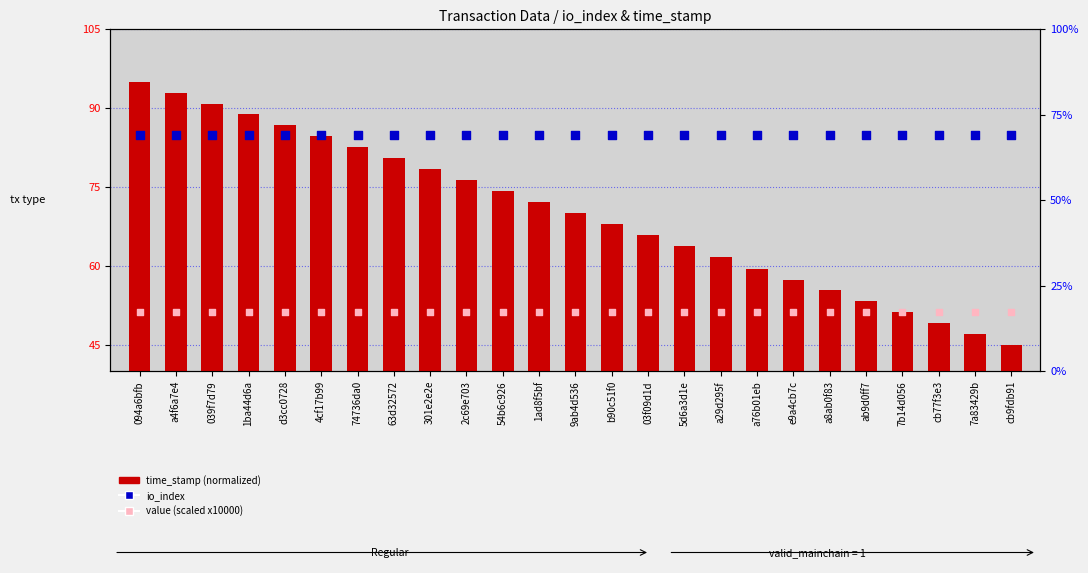

Which series has the widest spread of Y values?

time_stamp (normalized)